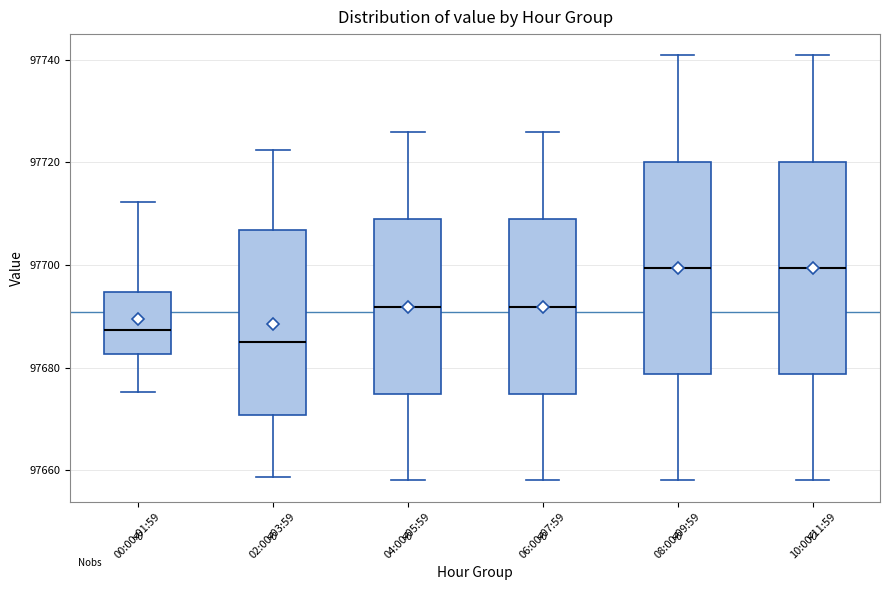

Reading left to right, read every box against the y-axis: the position of its median line, the range the box covers, and the ends of its whiskers. The values are not printed on the chart, so give them approximately, as read against the axis.

00:00-01:59: median 97688, box 97682 to 97694, whiskers 97676 to 97712
02:00-03:59: median 97686, box 97670 to 97706, whiskers 97658 to 97722
04:00-05:59: median 97692, box 97674 to 97708, whiskers 97658 to 97726
06:00-07:59: median 97692, box 97674 to 97708, whiskers 97658 to 97726
08:00-09:59: median 97700, box 97678 to 97720, whiskers 97658 to 97740
10:00-11:59: median 97700, box 97678 to 97720, whiskers 97658 to 97740